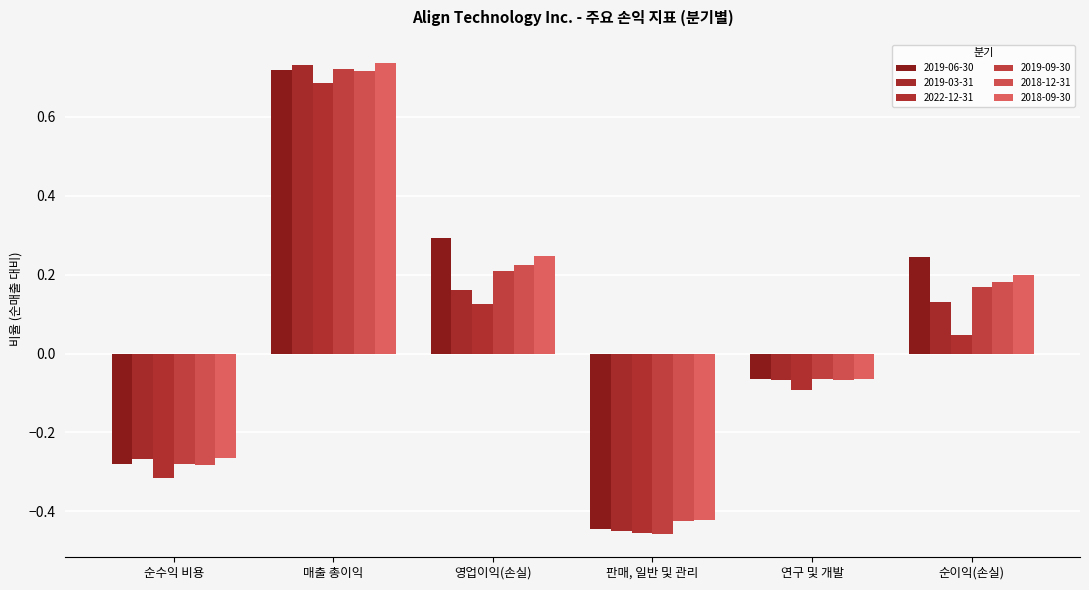

Rank the series at 매출 총이익 from lowest to highest value.

2022-12-31, 2018-12-31, 2019-06-30, 2019-09-30, 2019-03-31, 2018-09-30